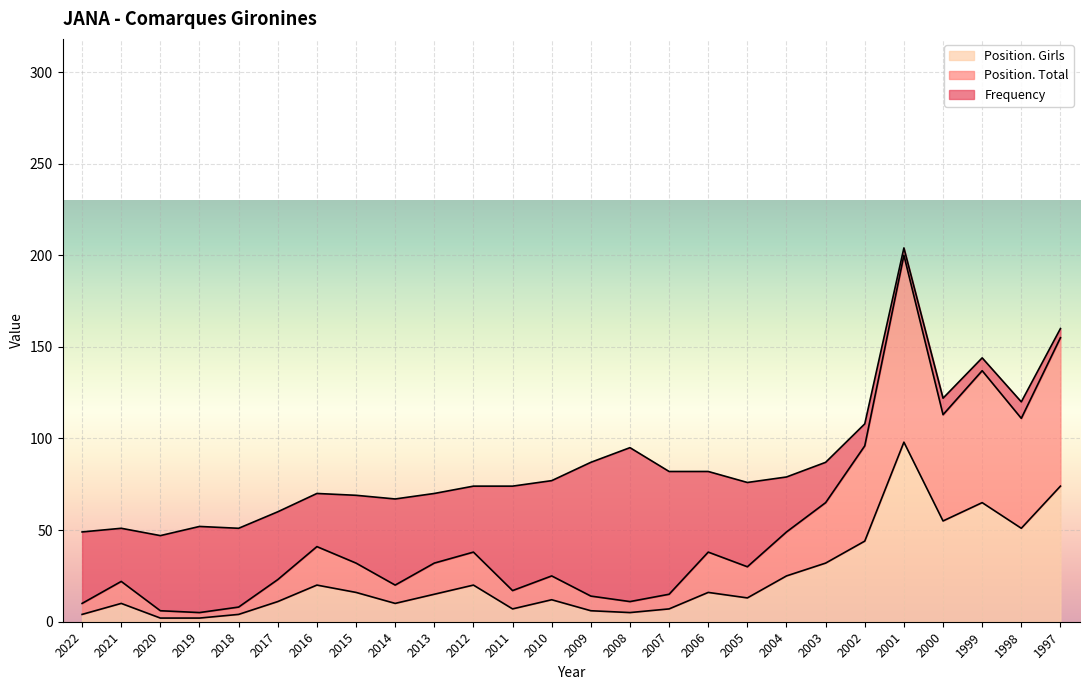

At which category does Position. Total reach its first local valley?

2019